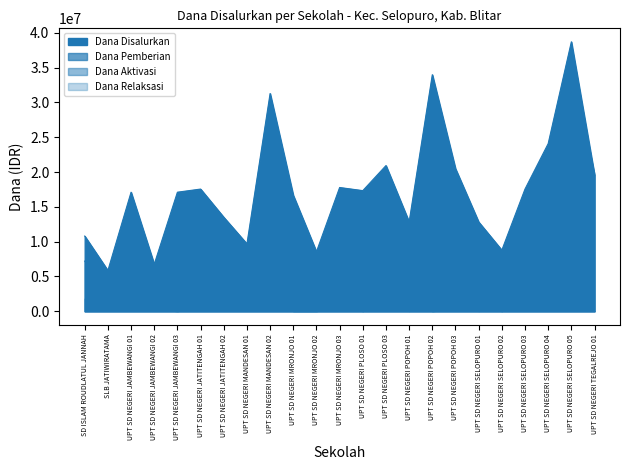

What is the label of the 2nd point from the left?

SLB JATIWIRATAMA